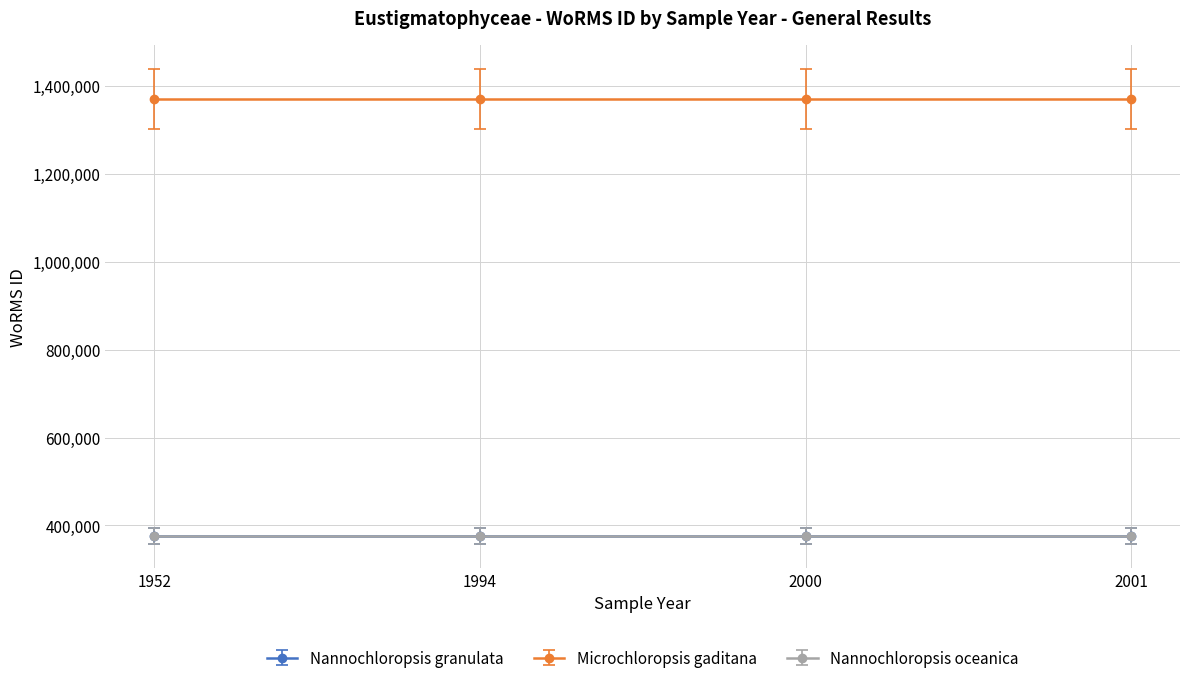

What is the sum of the Microchloropsis gaditana values at 1952 and 1994?

2740574